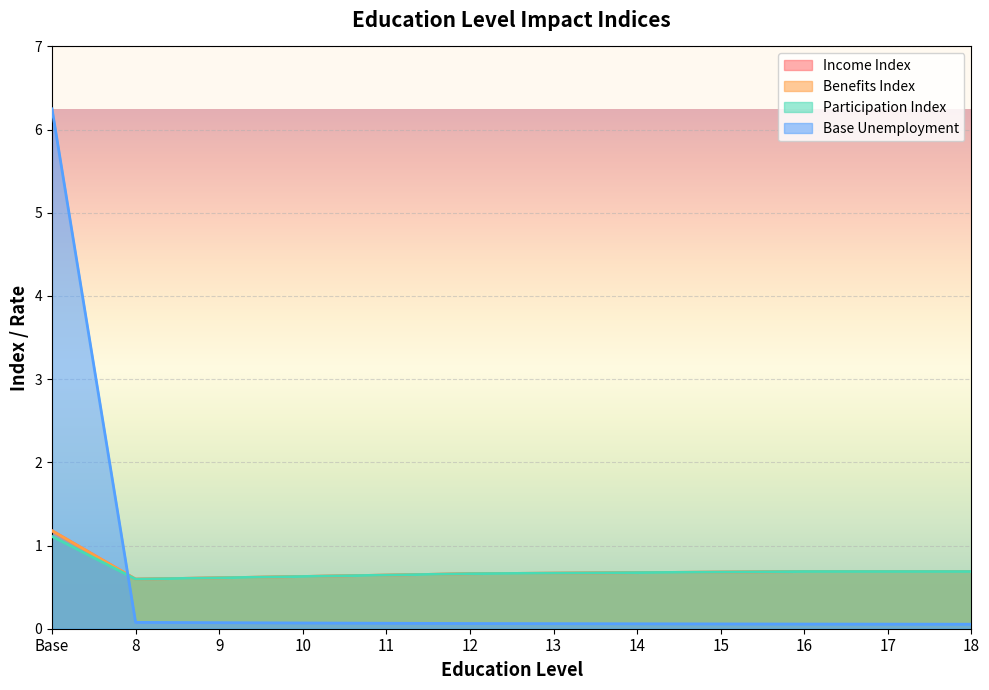

Reading left to right, extract all data points from this chart.

Income Index: 1.2	0.6	0.6	0.6	0.6	0.7	0.7	0.7	0.7	0.7	0.7	0.7
Benefits Index: 1.2	0.6	0.6	0.6	0.6	0.7	0.7	0.7	0.7	0.7	0.7	0.7
Participation Index: 1.1	0.6	0.6	0.6	0.6	0.7	0.7	0.7	0.7	0.7	0.7	0.7
Base Unemployment: 6.2	0.1	0.1	0.1	0.1	0.1	0.1	0.1	0.1	0.1	0.1	0.1